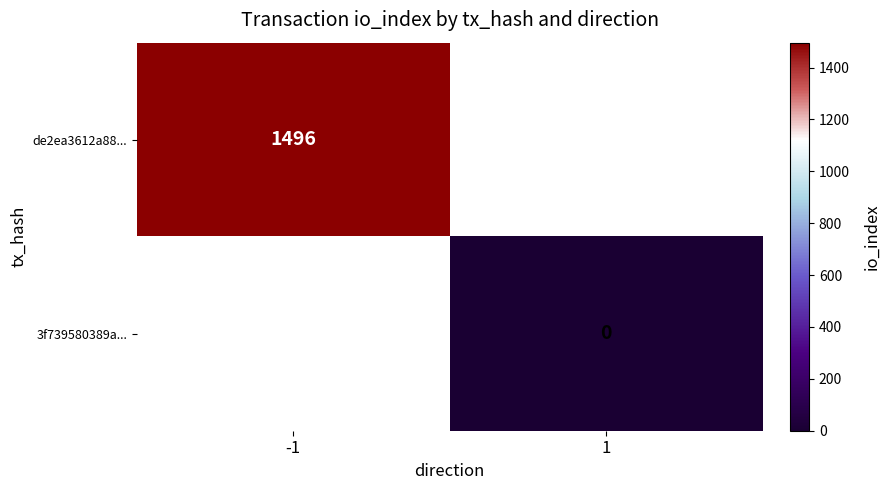

Where is de2ea3612a88... nearest to the value 1496?

-1